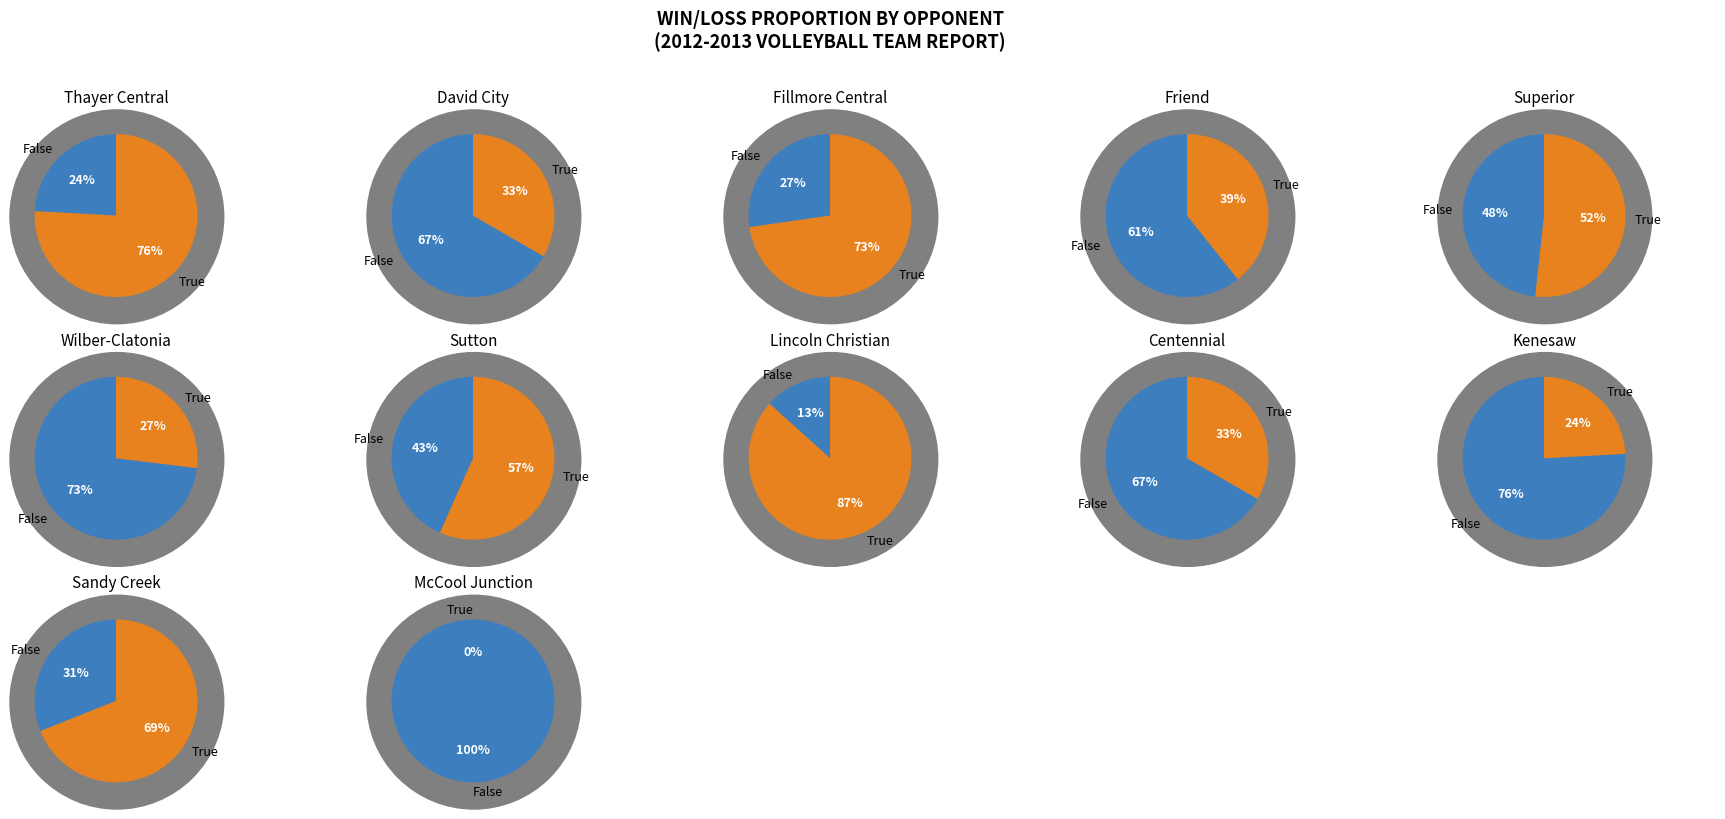

True or false: 2 accounts for 29% of the total.

False